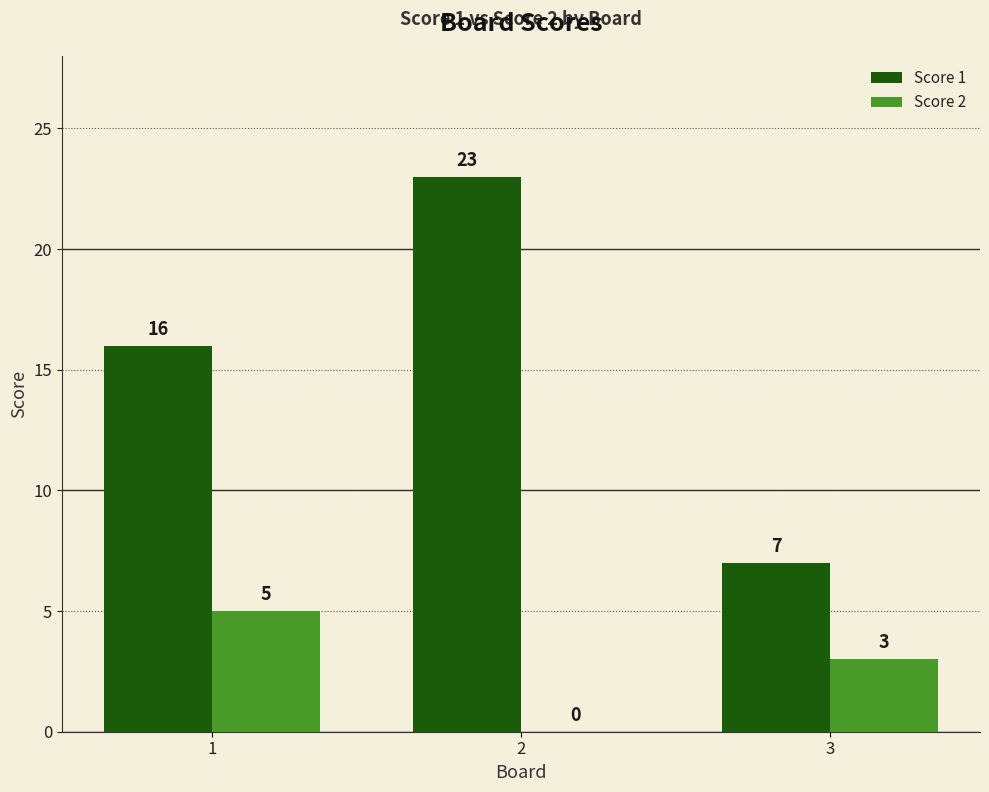

At which category is the sum across all series the highest?

2